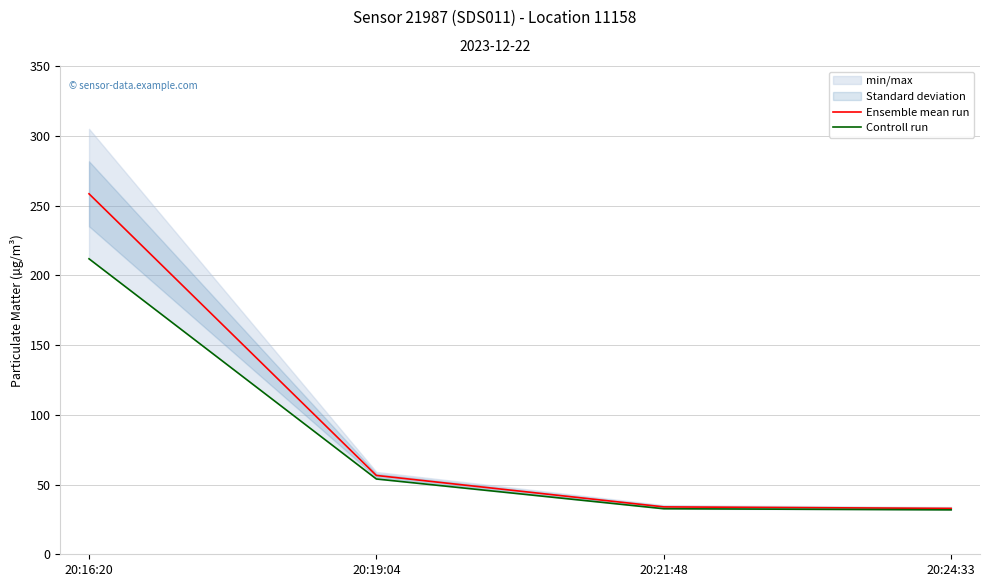

True or false: Controll run has more than 1 interior local peaks.

False